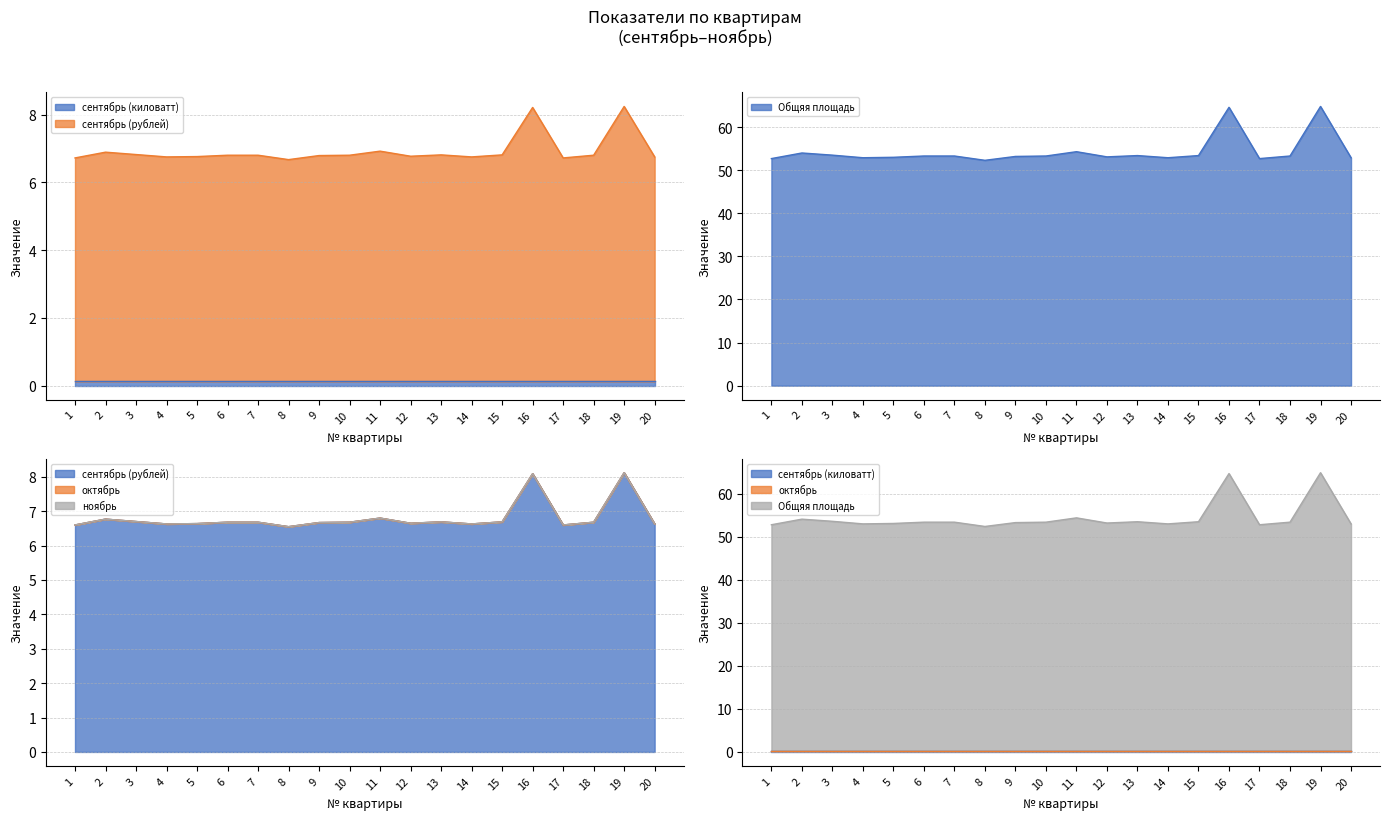

Is it true that октябрь equals 0.0 at 4?

True